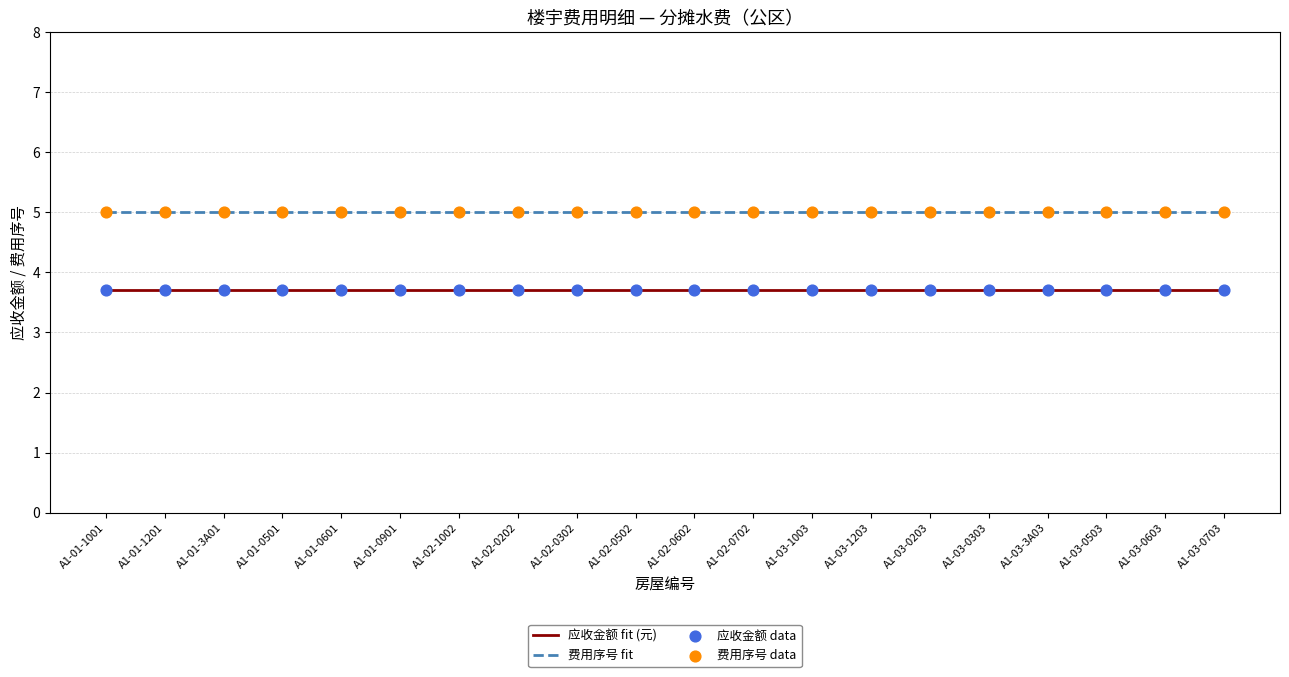

At which category is the sum across all series the highest?

A1-01-1001